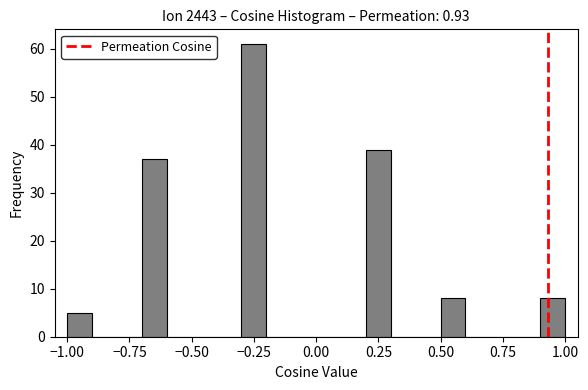

Around what value on the x-axis is the tallest bar? Give the approximate position of its centre, as read against the axis.

-0.25